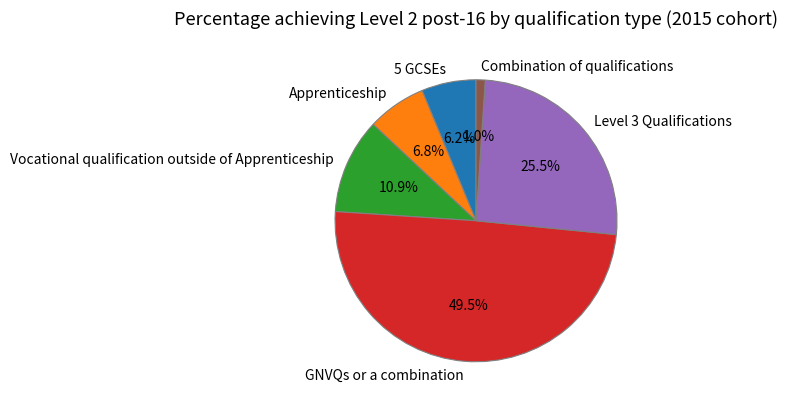

Does Apprenticeship represent more than half of the total?

No